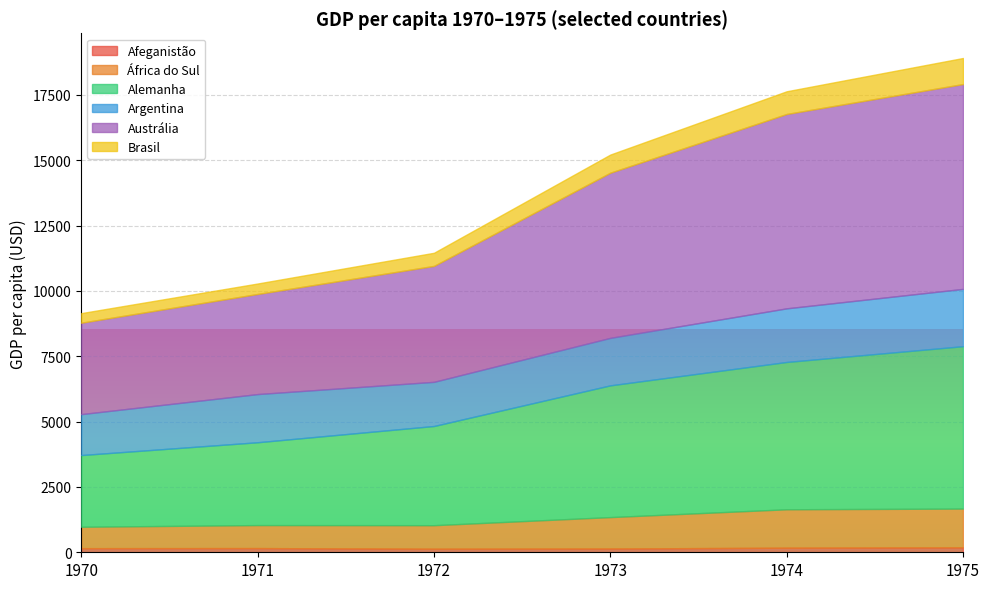

The value of Alemanha at 1974 is 2141.7. True or false?

False